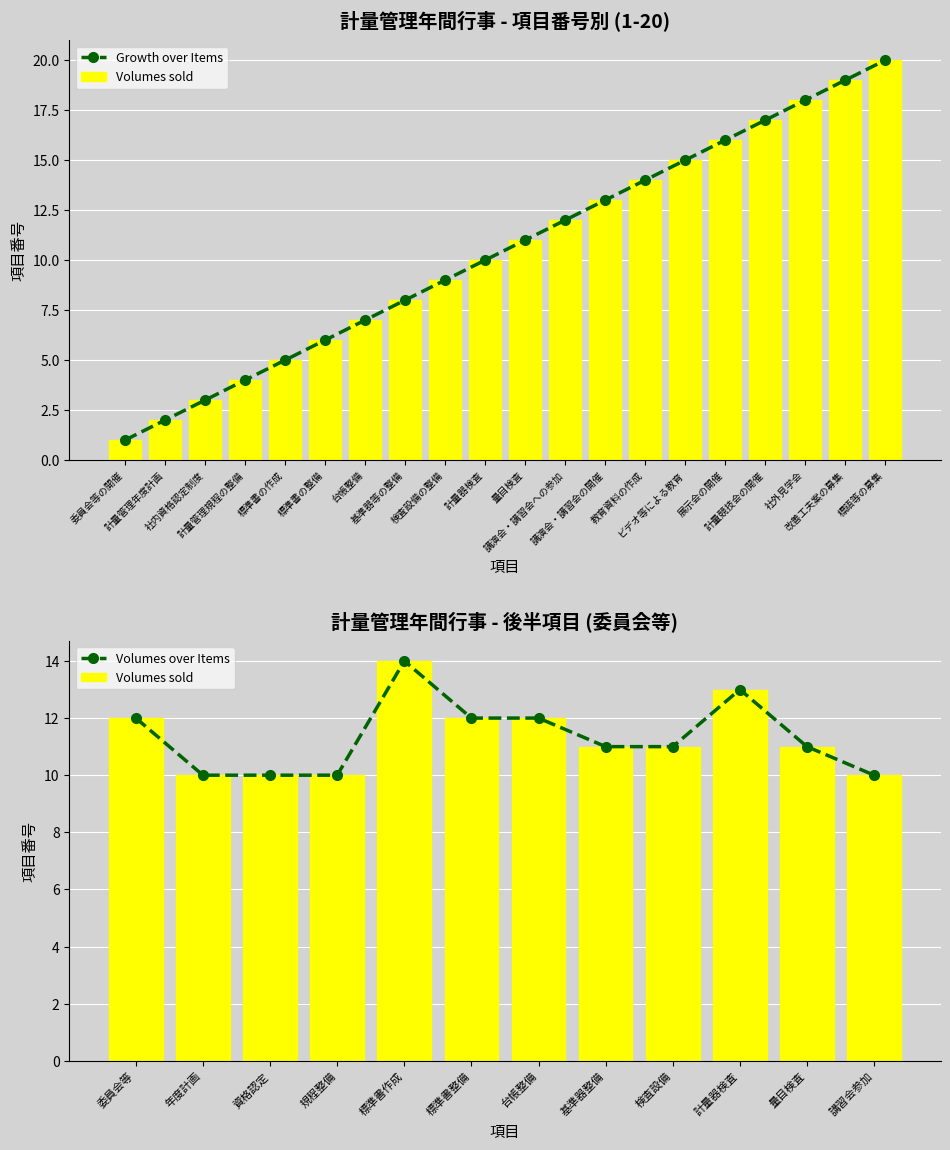

Does the chart contain stacked bars?

No